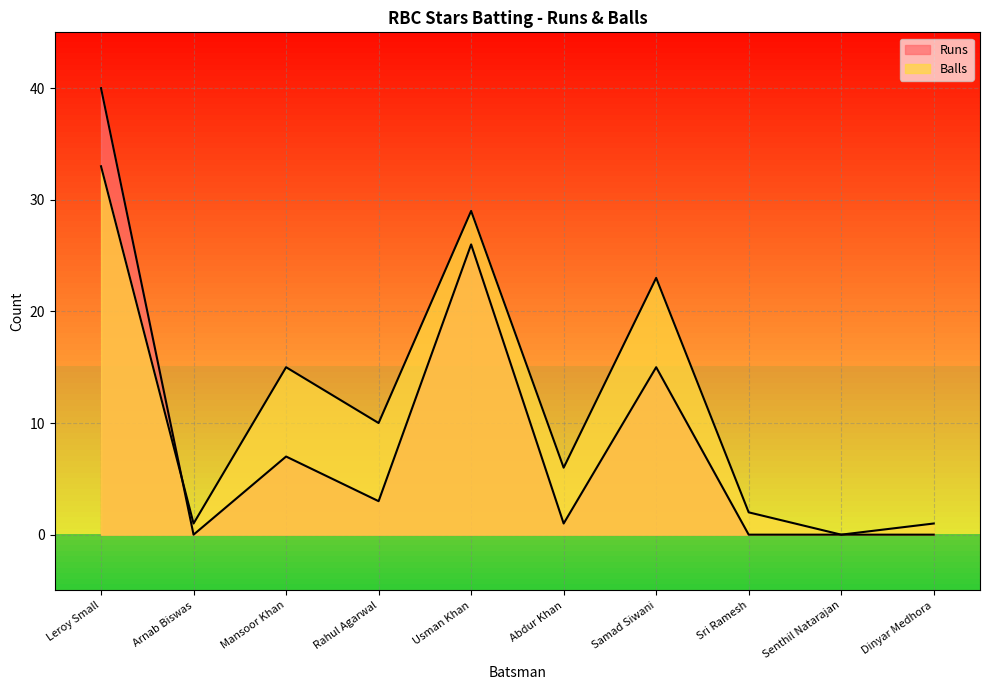

Rank the series by their maximum value, from highest to lowest.

Runs, Balls